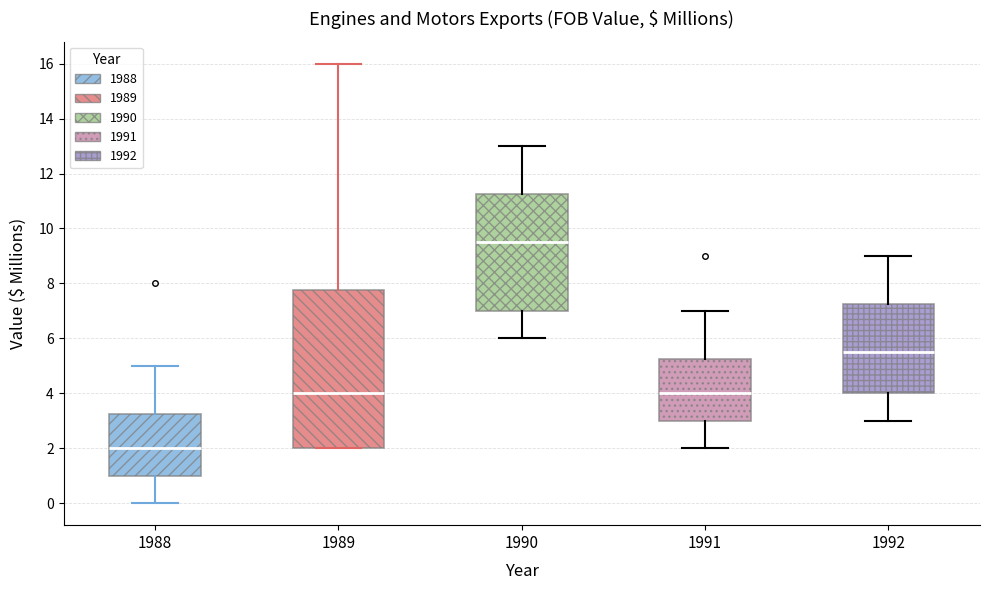

Which box is the tallest, from its lower edge to its upper edge?

1989